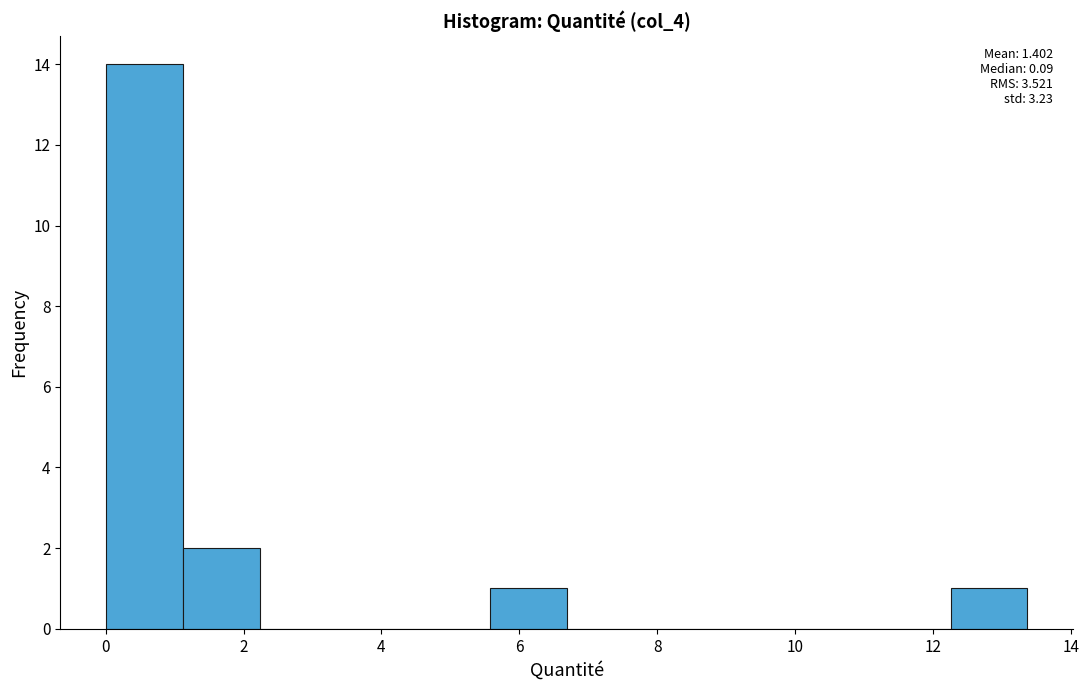

Over which range of the x-axis is the bar tallest?

0.0 to 1.2